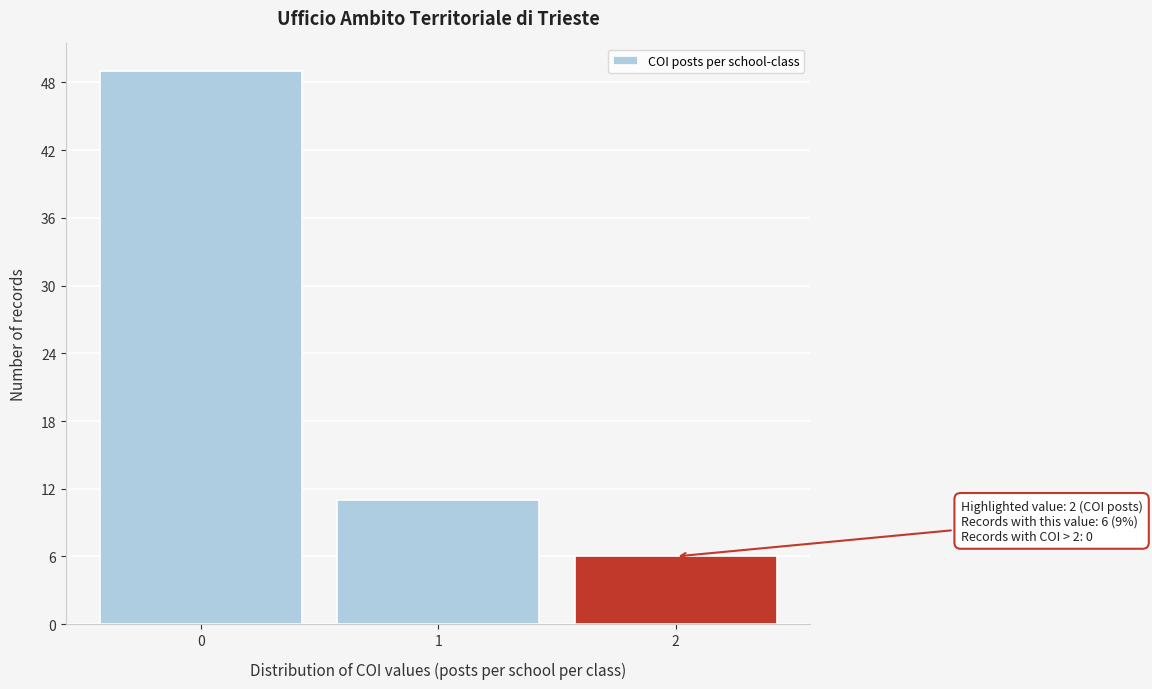

Reading right to left, transcribe all the data shown in this chart.

6	11	49